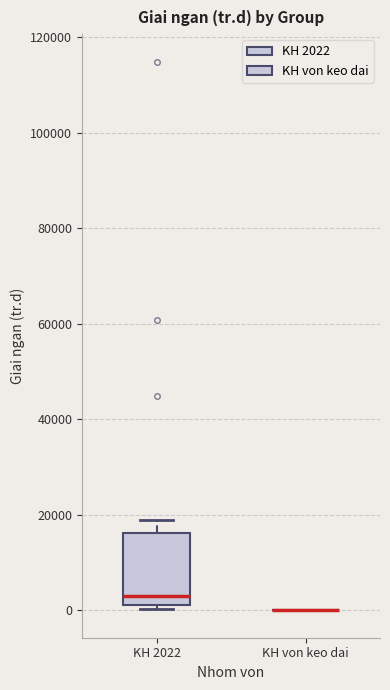

Reading left to right, transcribe this box plot: for each box, give where its median line is, the range the box spans, and where its two whiskers end, as read against the y-axis. The values are not printed on the chart, so give them approximately, as read against the axis.

KH 2022: median 2000 (just above the box's lower edge), box 2000 to 16000, whiskers 0 to 18000
KH von keo dai: box collapsed to a line at 0, whiskers 0 to 0